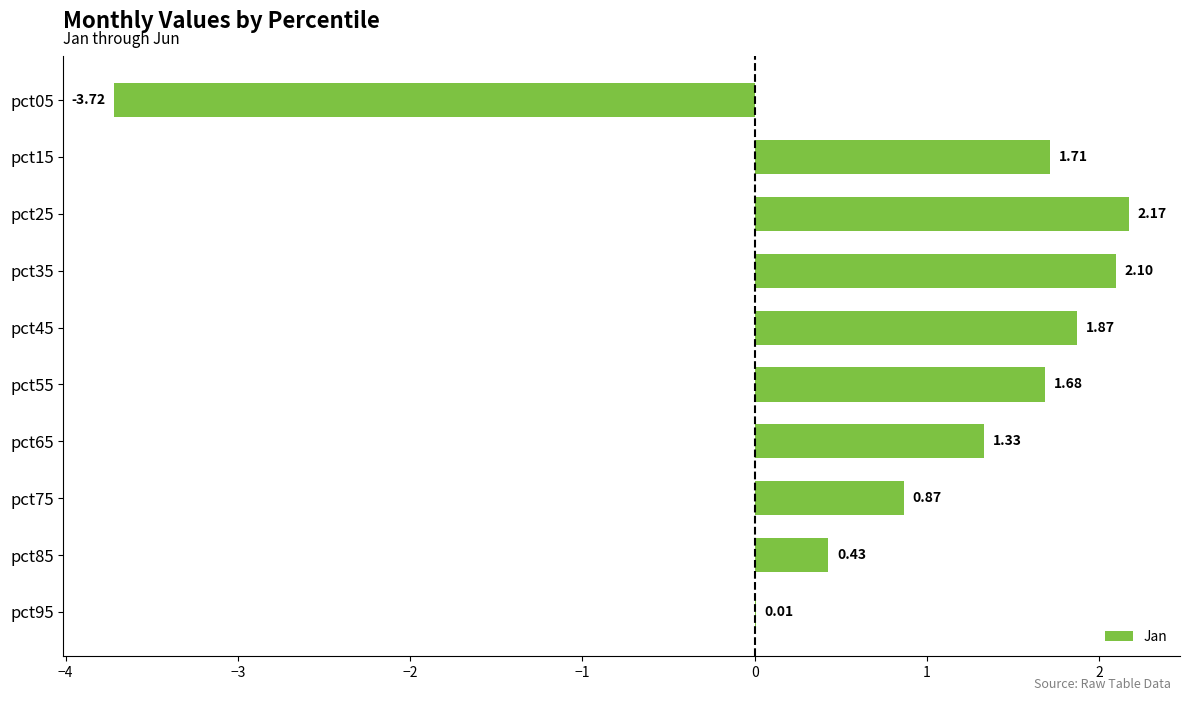

What is the sum of the values at pct15 and pct05?

-2.0